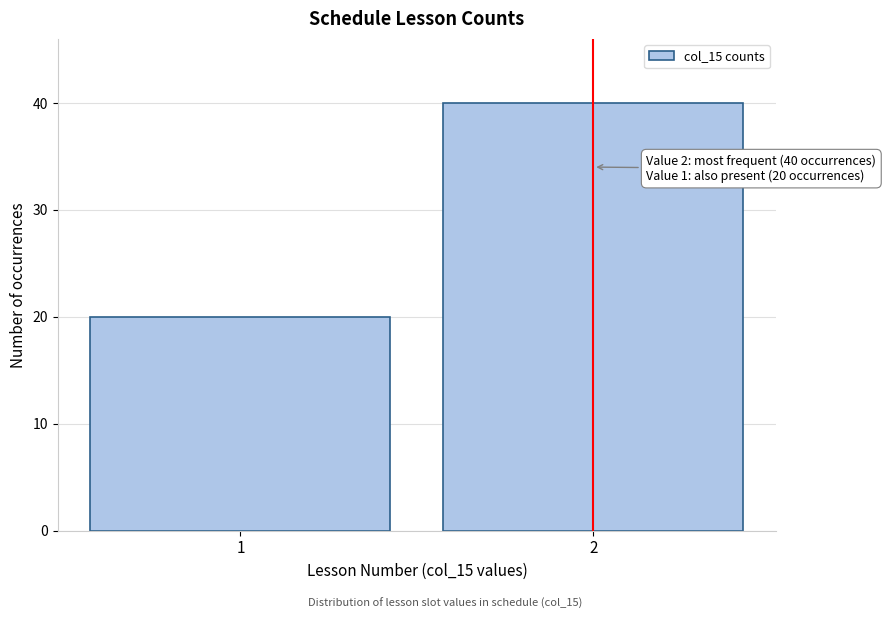

Reading left to right, list all the values displayed in this chart.

20	40